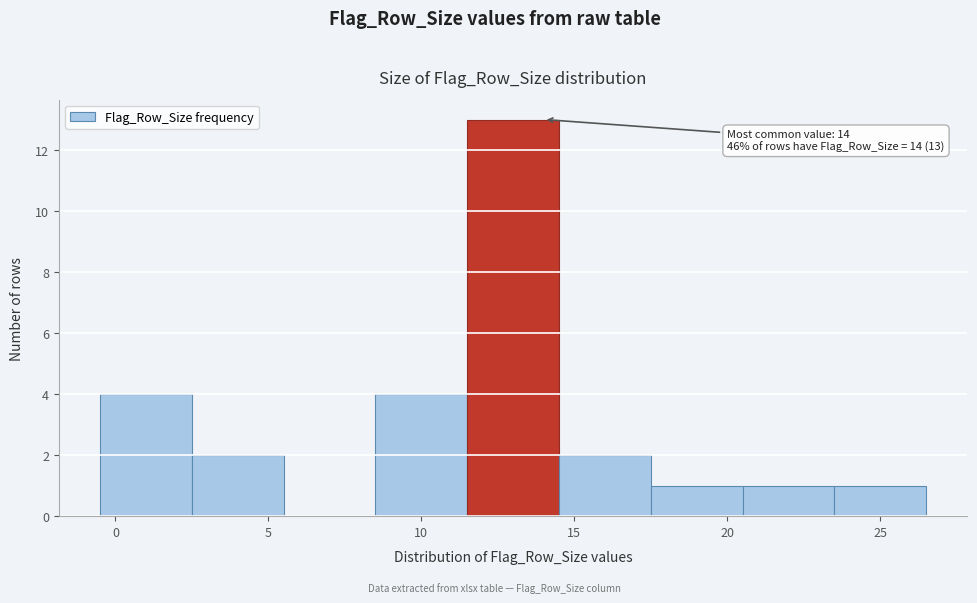

Over which range of the x-axis is the bar tallest?

11.5 to 14.5